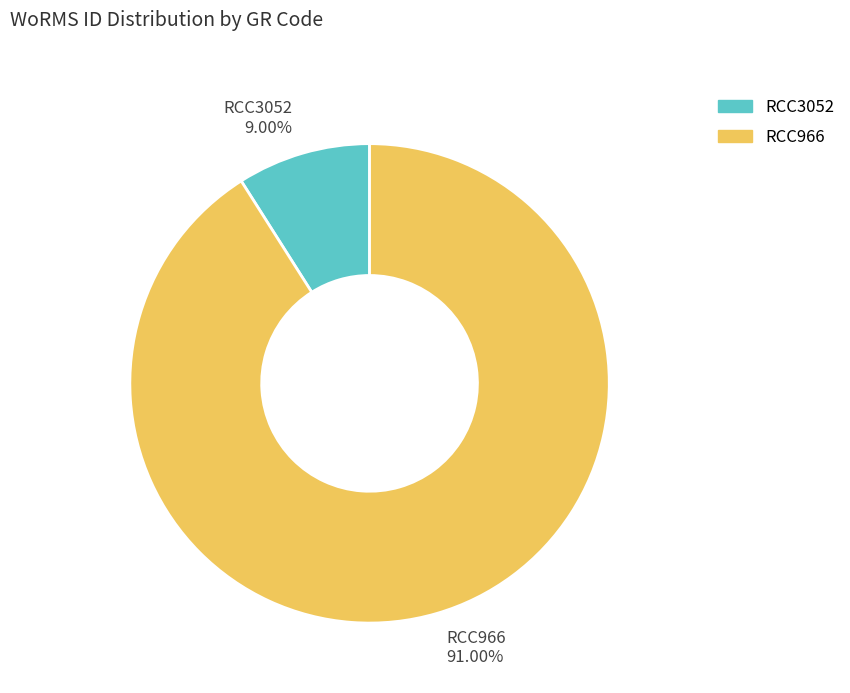

Count the number of slices in the pie.

2